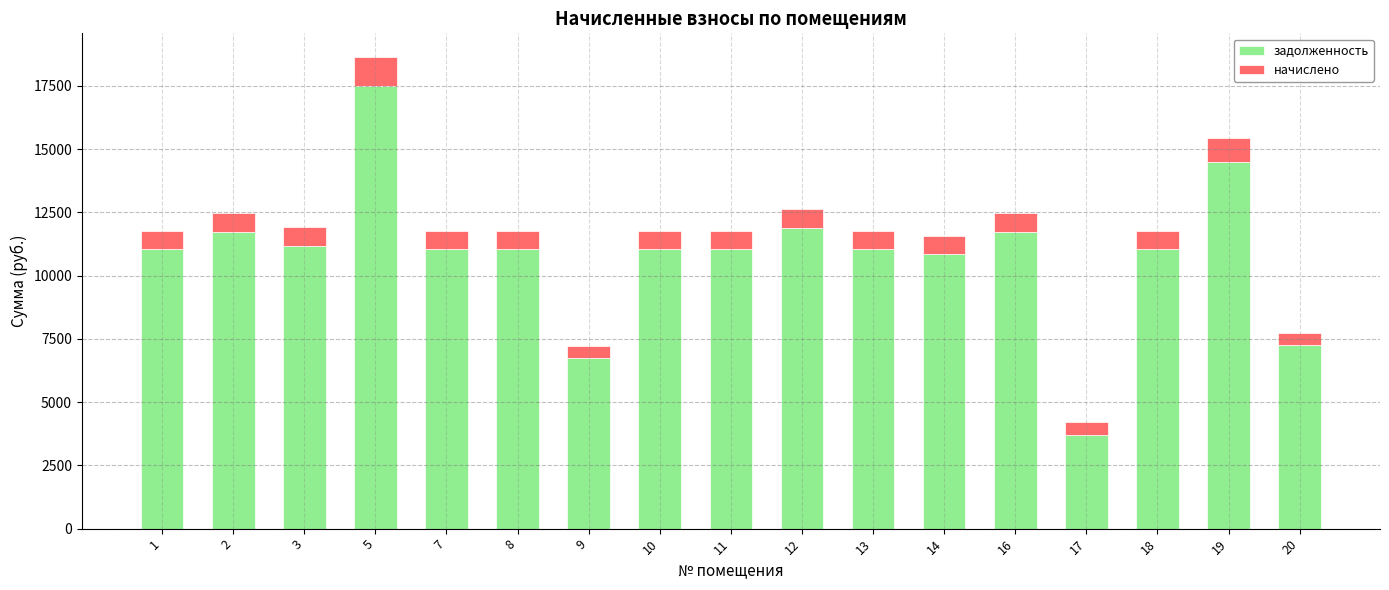

What is the highest value of the задолженность series?

17488.1